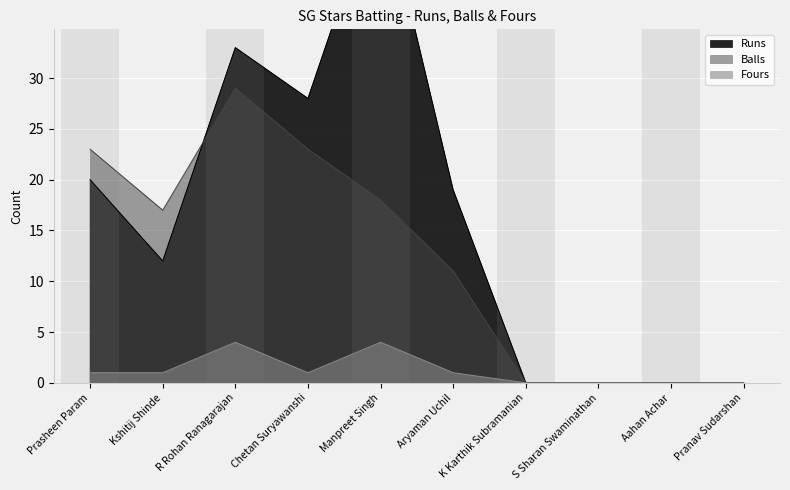

Between R Rohan Ranagarajan and Chetan Suryawanshi, which series saw the biggest shift?

Balls